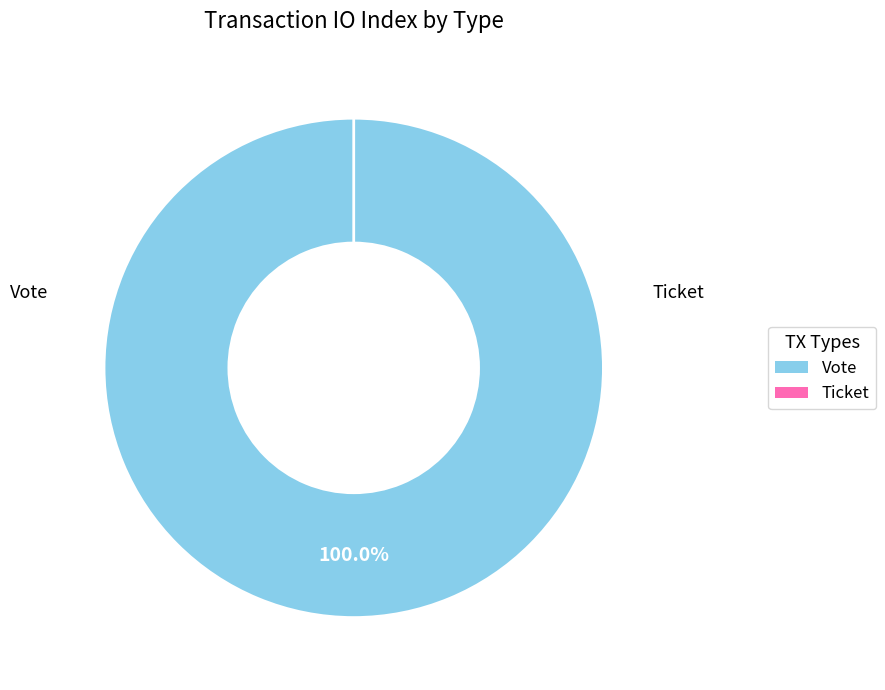

Is Ticket the majority of the pie?

No